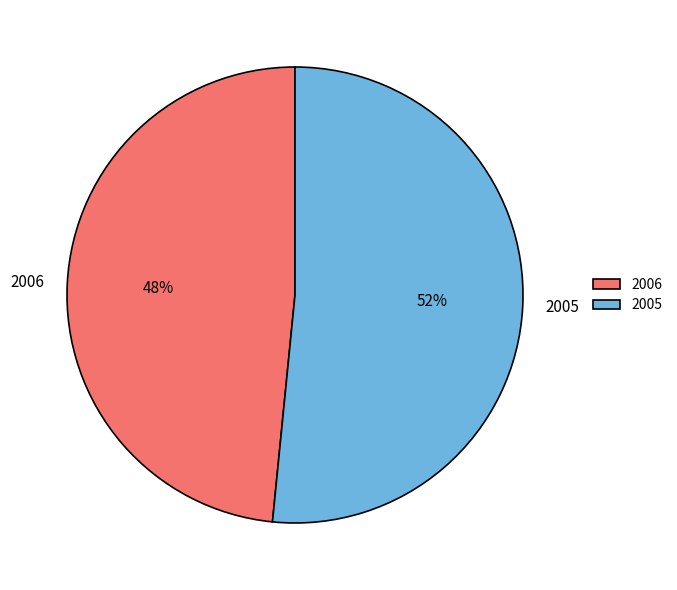

Which category has the biggest portion of the pie?

2005